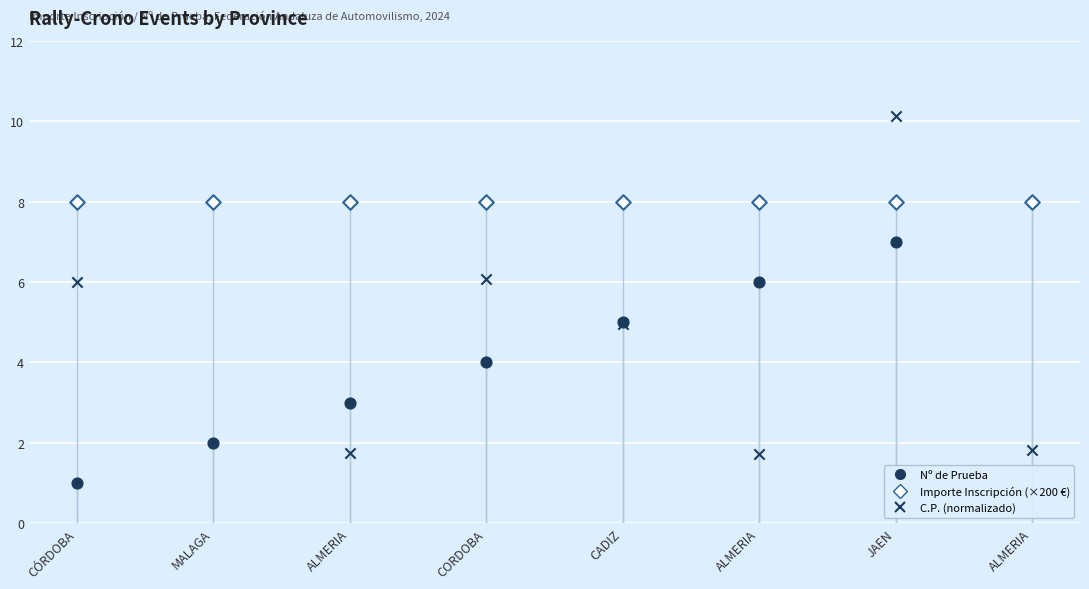

Which series has the largest total across all categories?

Importe Inscripción (×200 €)